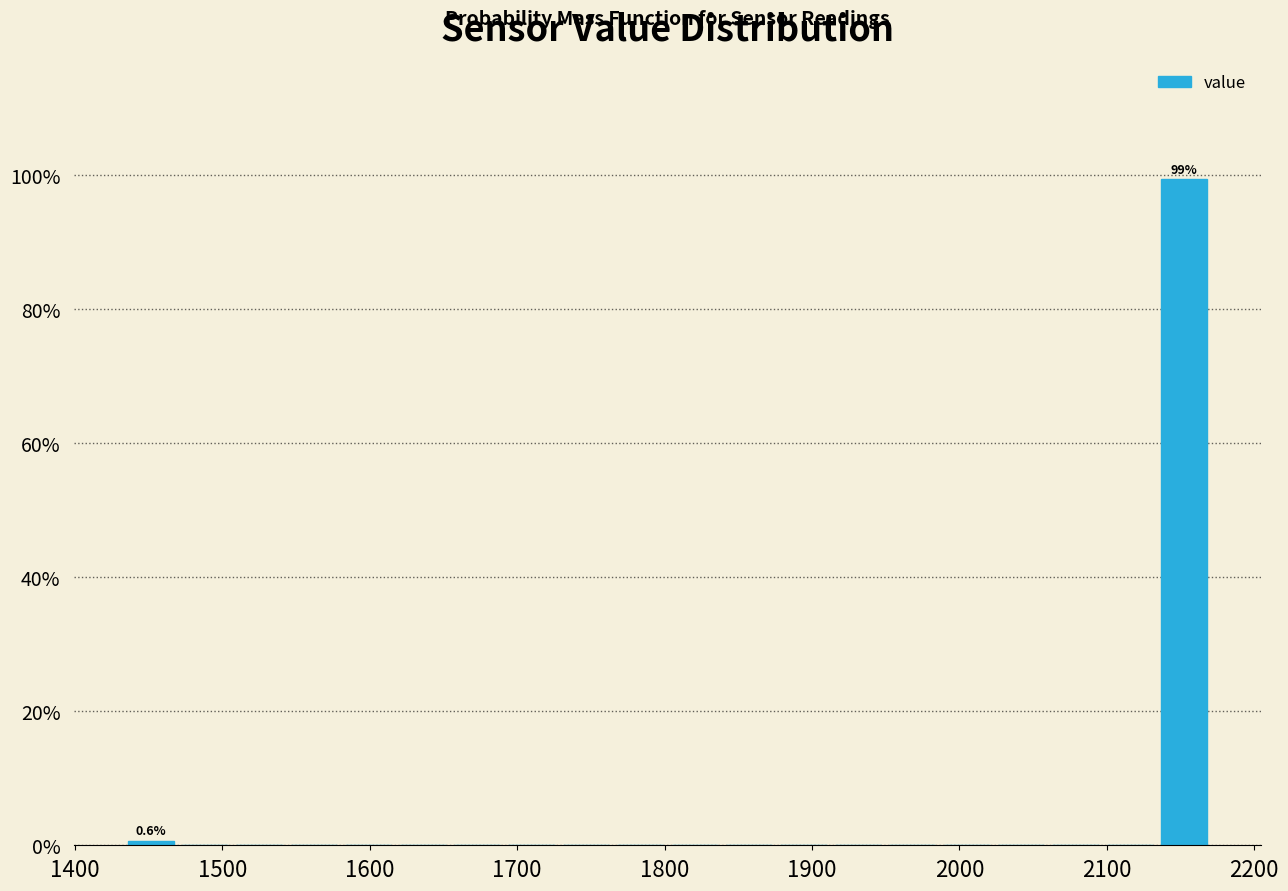

Read against the x-axis, roughly where is the centre of the tallest bar?

2150